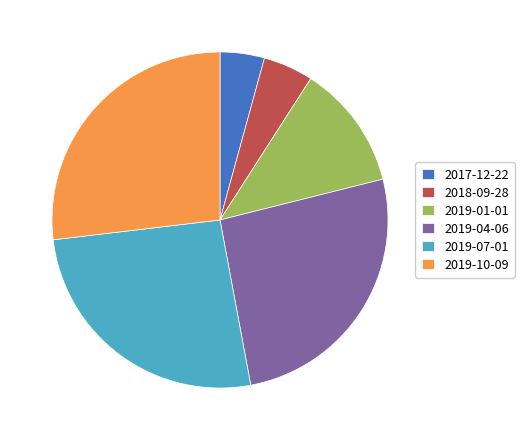

What is the largest slice in the pie chart?

2019-10-09